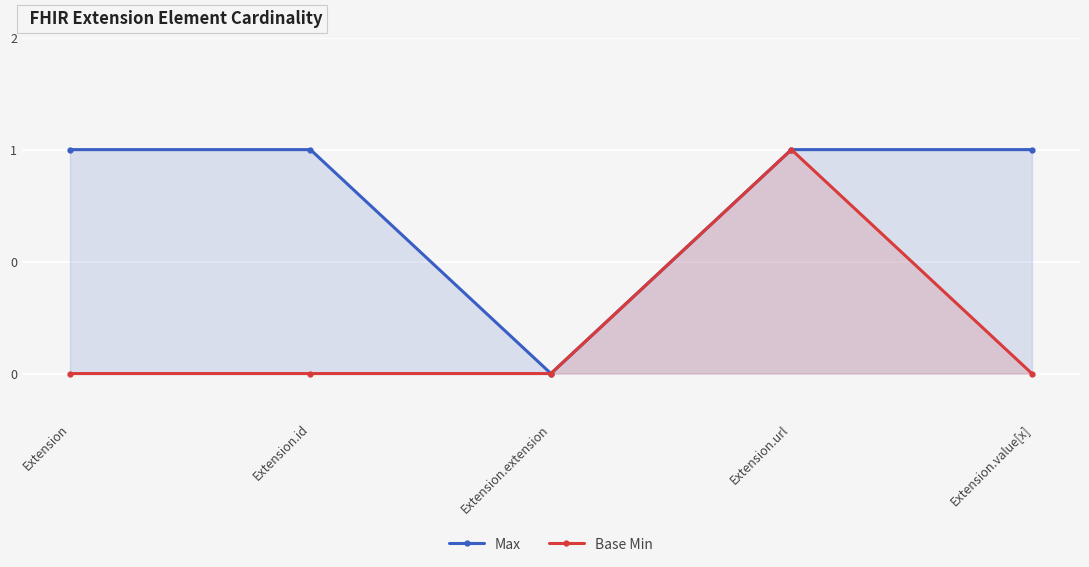

Reading right to left, transcribe all the data shown in this chart.

Max: Extension.value[x]=1	Extension.url=1	Extension.extension=0	Extension.id=1	Extension=1
Base Min: Extension.value[x]=0	Extension.url=1	Extension.extension=0	Extension.id=0	Extension=0